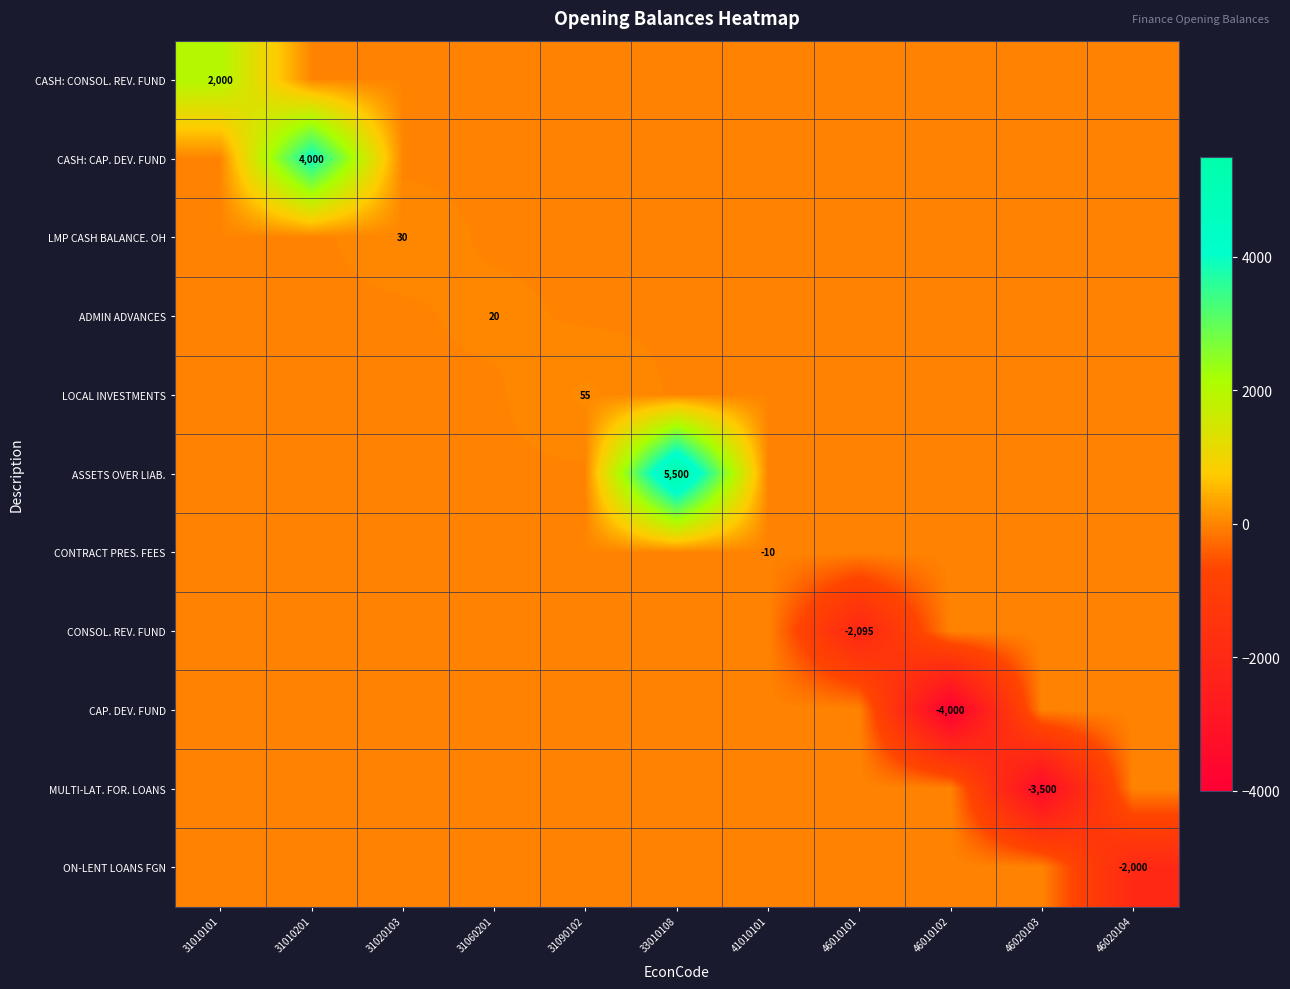

How many values in LOCAL INVESTMENTS are above zero?

1